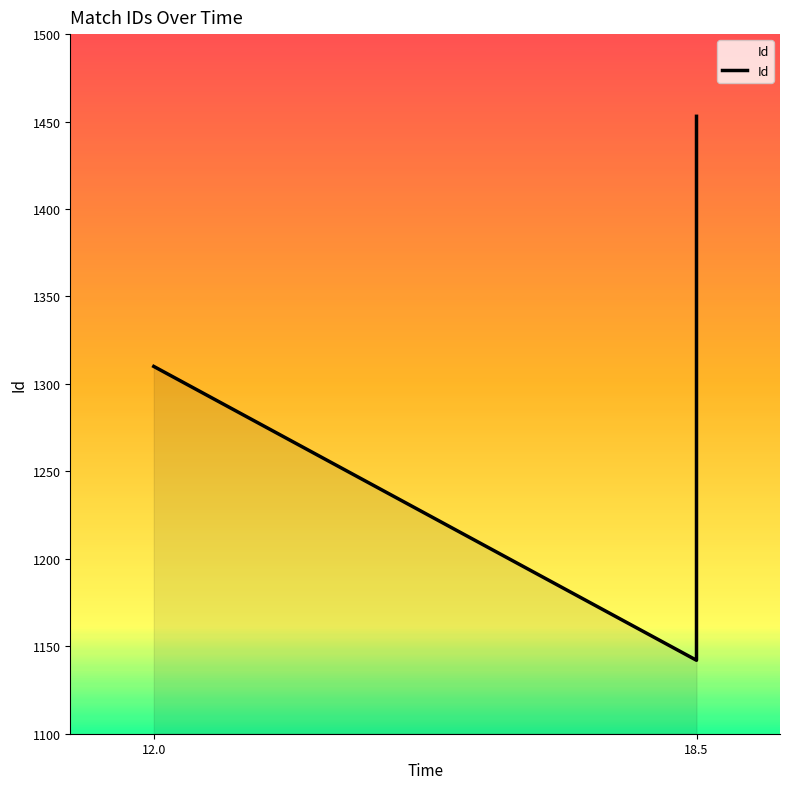

How many lines are shown in the chart?

1